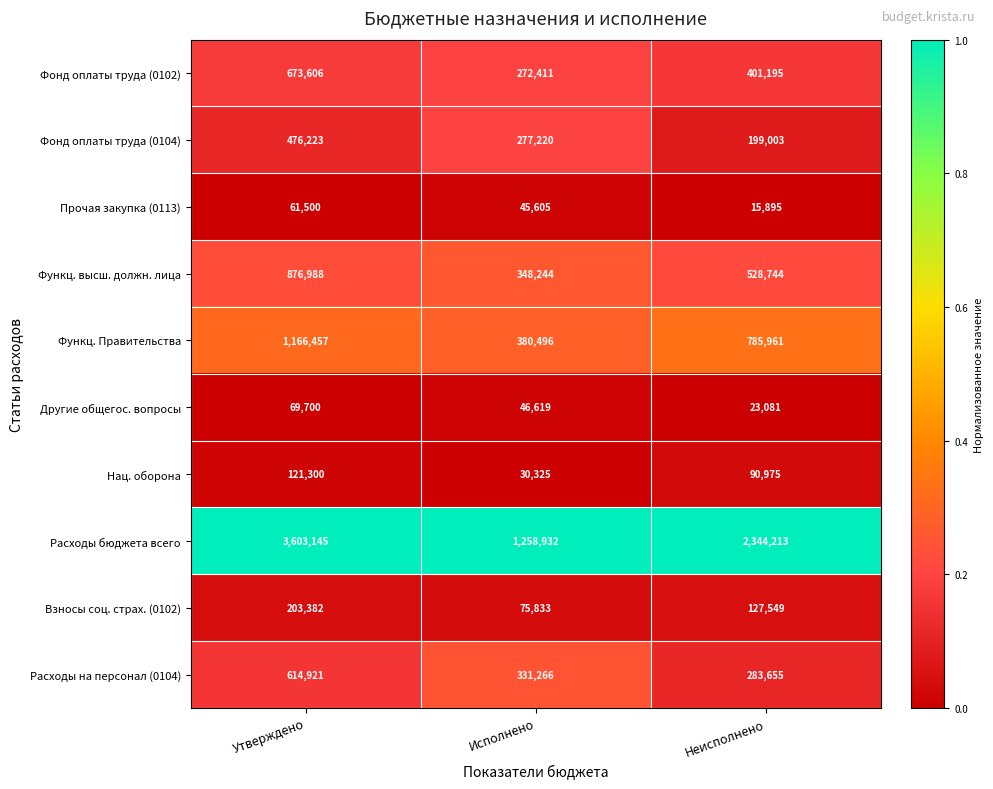

What is the difference between the highest and lowest values at Исполнено?

1228607